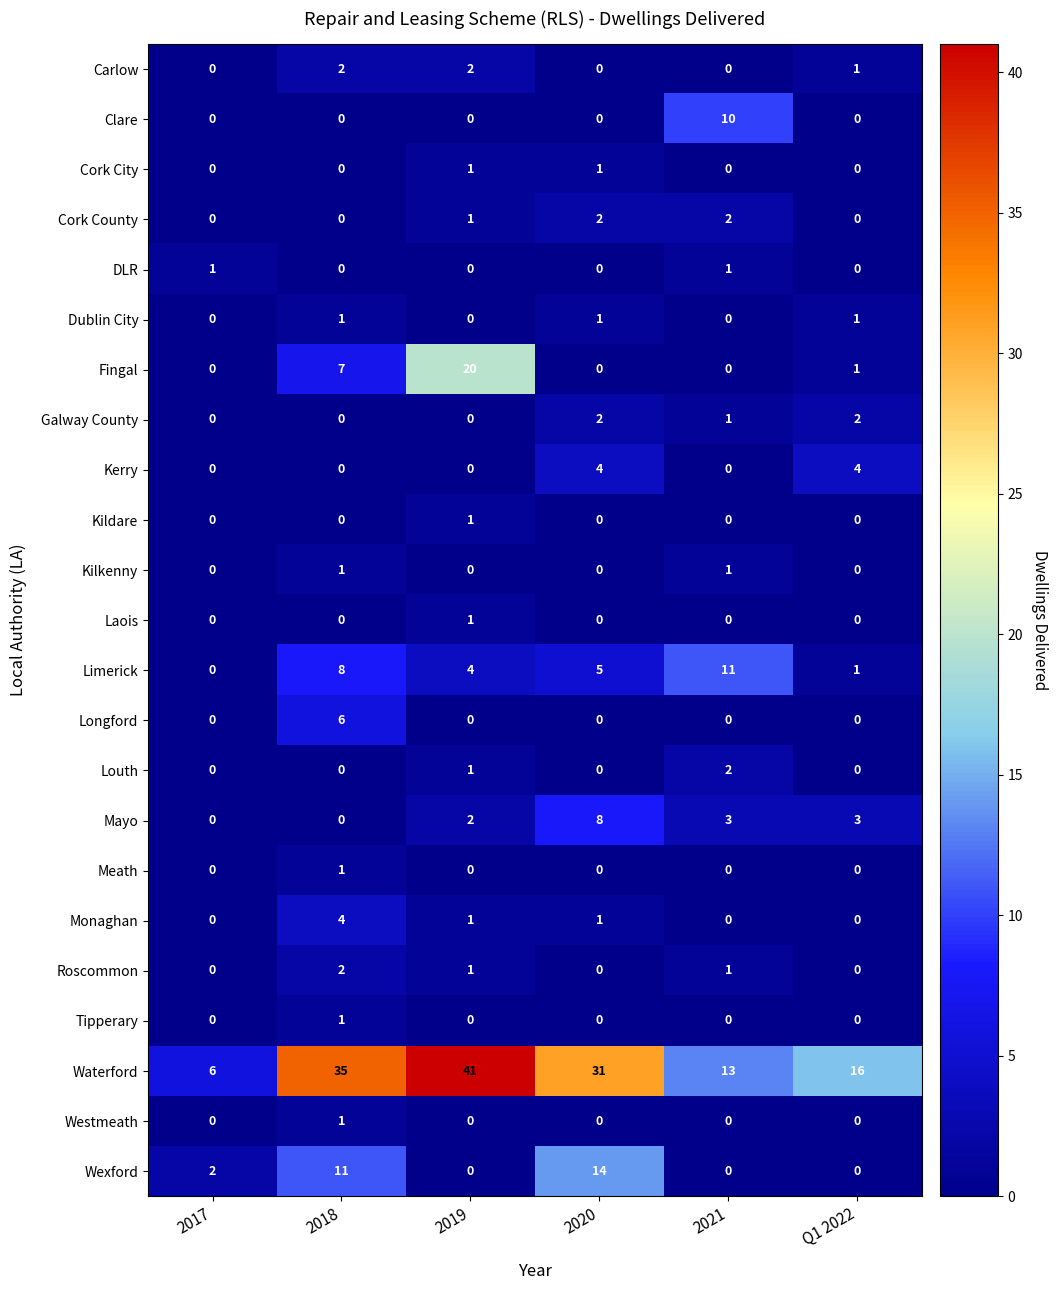

At which category does the chart reach its peak across all series?

2019